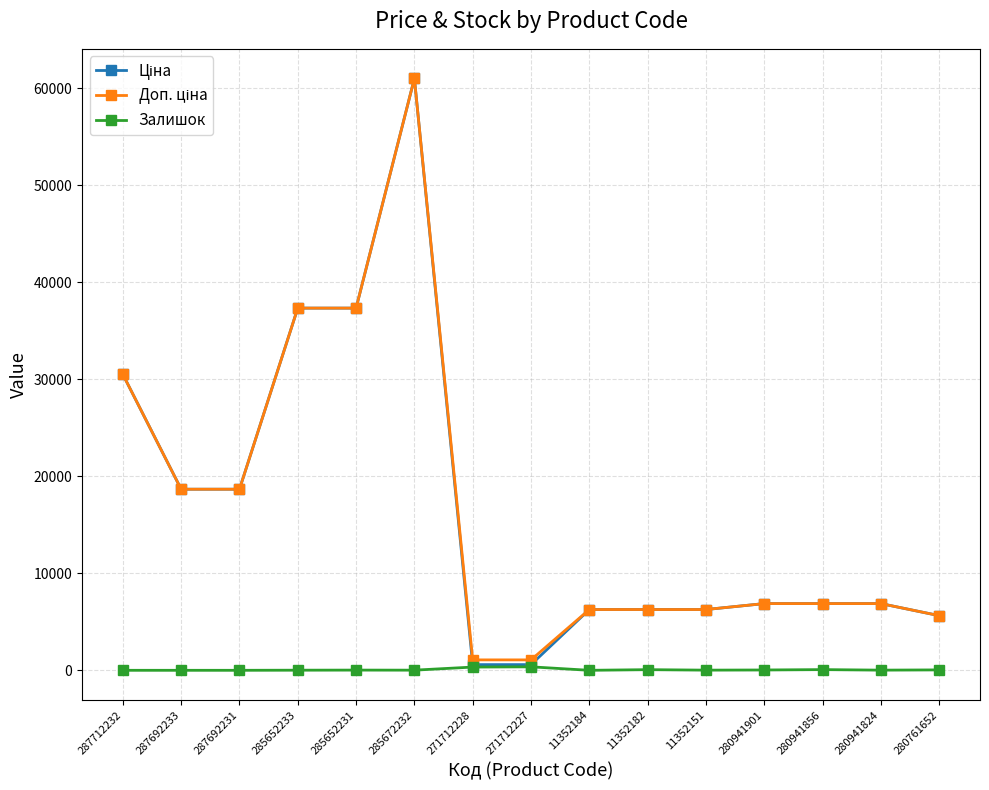

Is it true that Залишок equals 17.0 at 280941824?

True